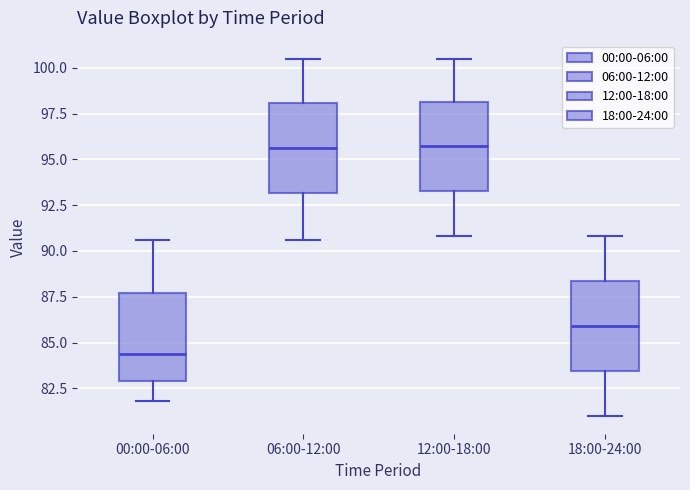

Reading left to right, read every box against the y-axis: the position of its median line, the range the box covers, and the ends of its whiskers. The values are not printed on the chart, so give them approximately, as read against the axis.

00:00-06:00: median 84.5, box 83.0 to 87.5, whiskers 82.0 to 90.5
06:00-12:00: median 95.5, box 93.0 to 98.0, whiskers 90.5 to 100.5
12:00-18:00: median 95.5, box 93.5 to 98.0, whiskers 91.0 to 100.5
18:00-24:00: median 86.0, box 83.5 to 88.5, whiskers 81.0 to 91.0